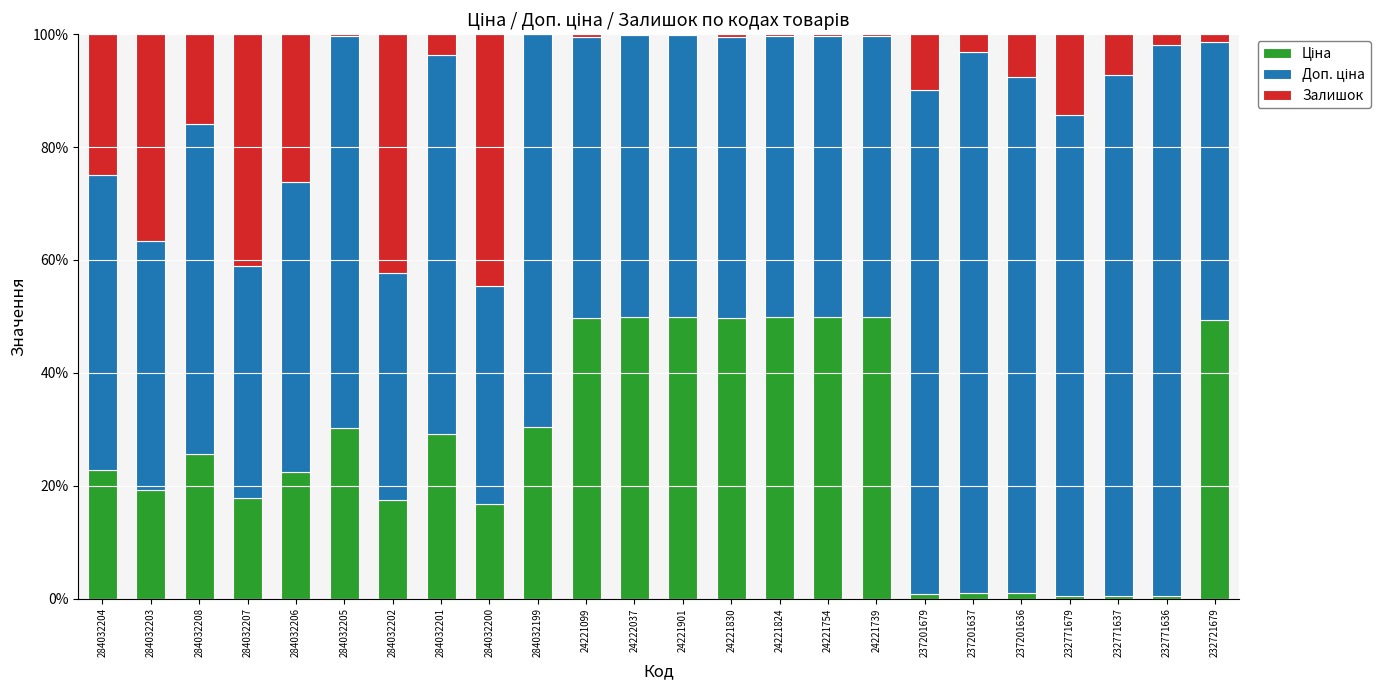

At which label does Ціна reach its peak?

24222037